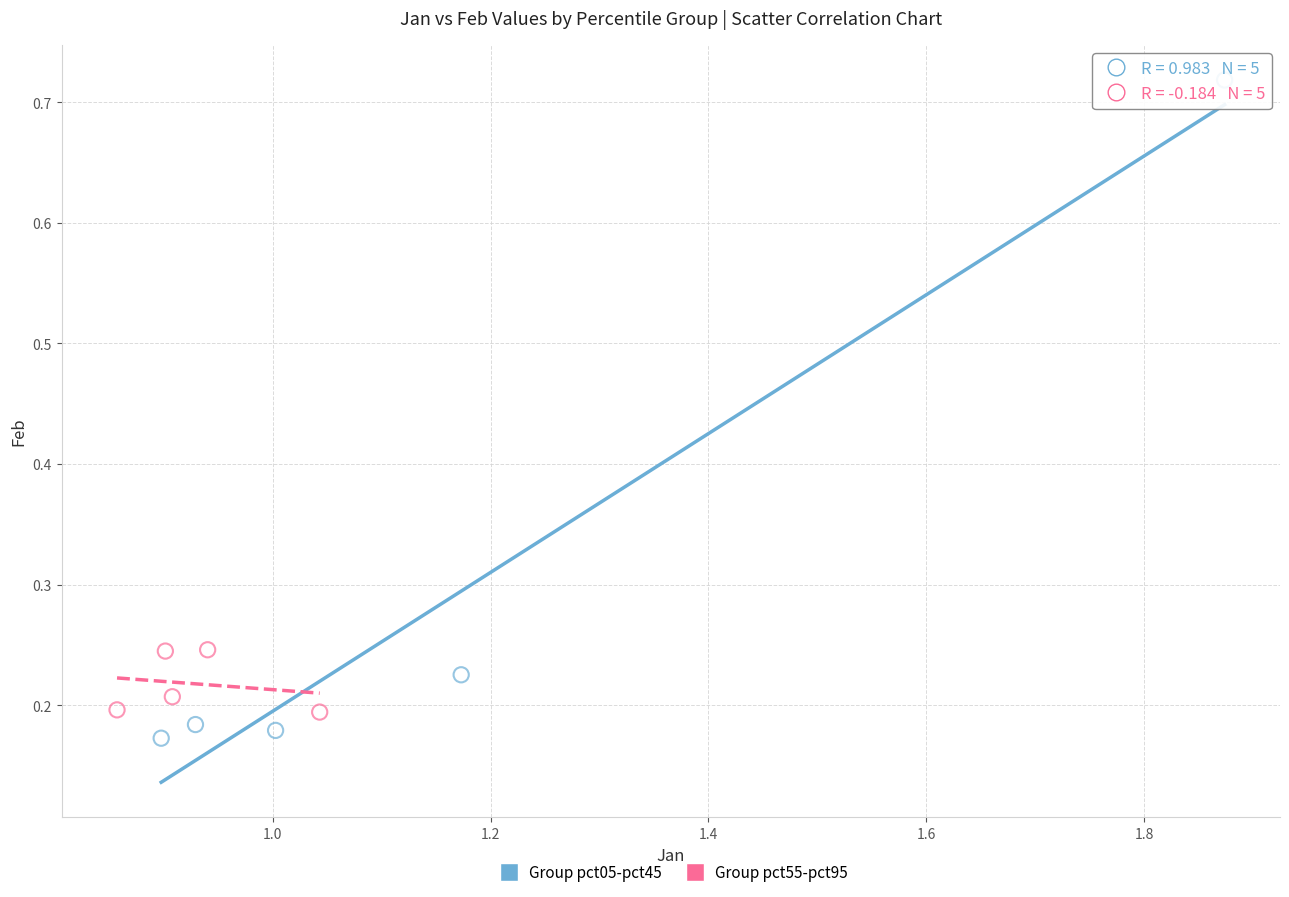

What are all the series names shown in the legend?

Group pct05-pct45, Group pct55-pct95